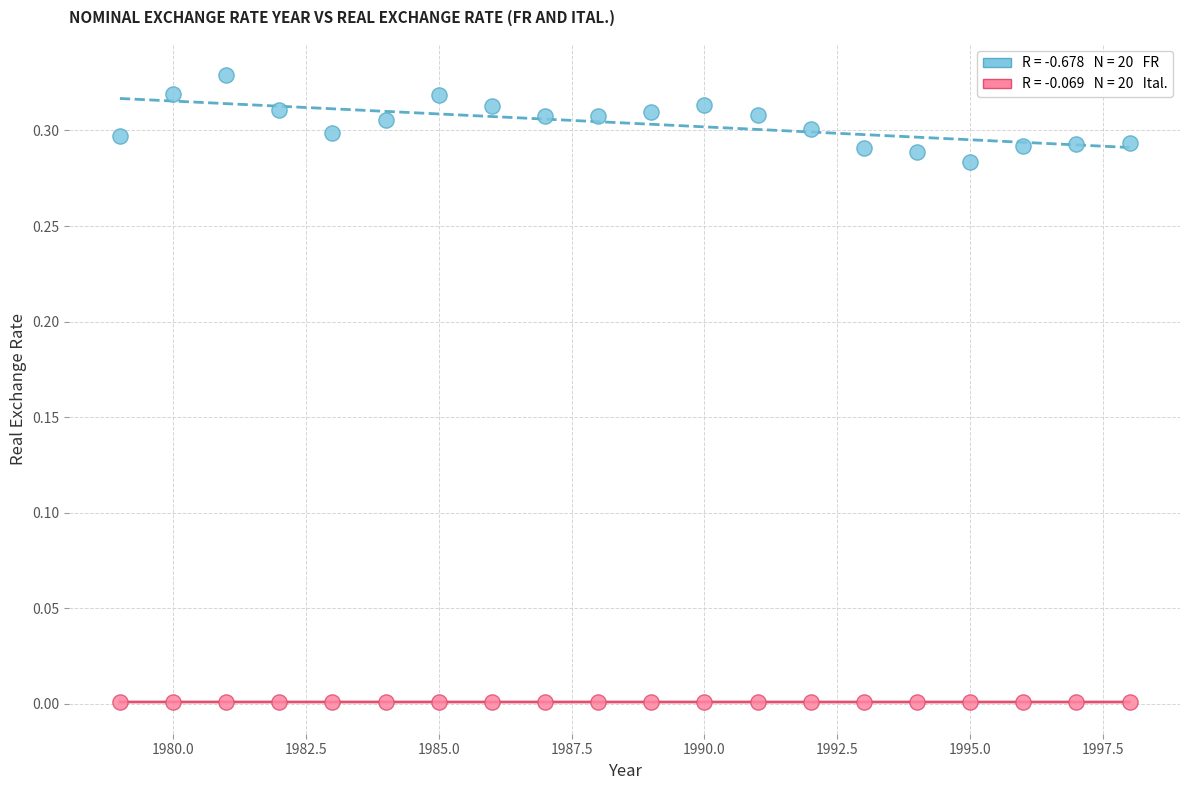

Across all data points, what is the range of X values (max minus min)?

19.0